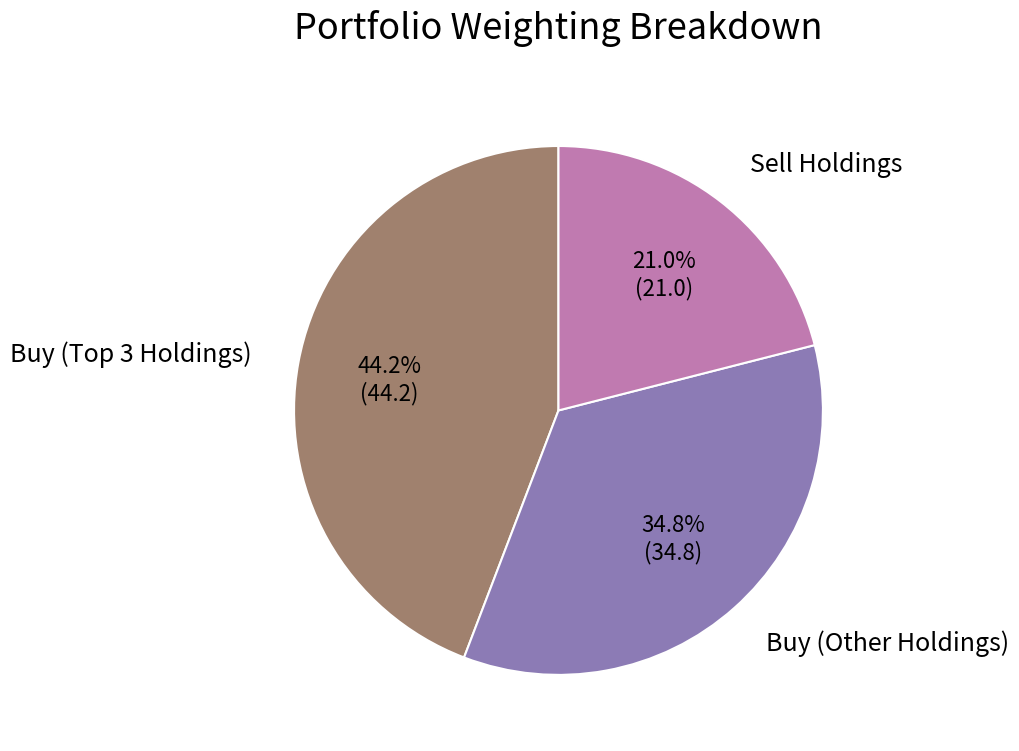

Is there any slice that represents more than half of the pie?

No